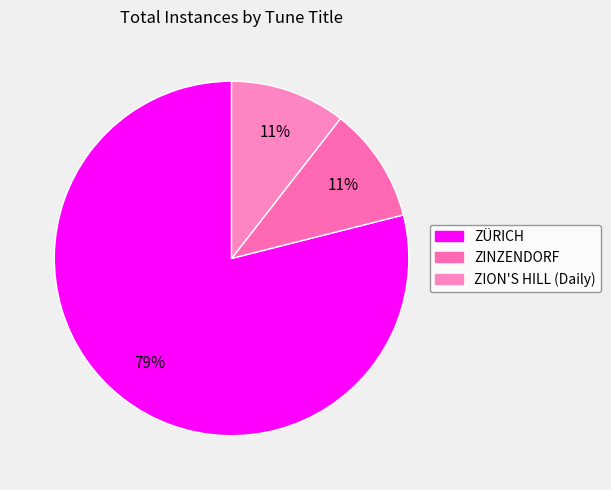

Rank the categories by value from lowest to highest.

ZINZENDORF, ZION'S HILL (Daily), ZÜRICH